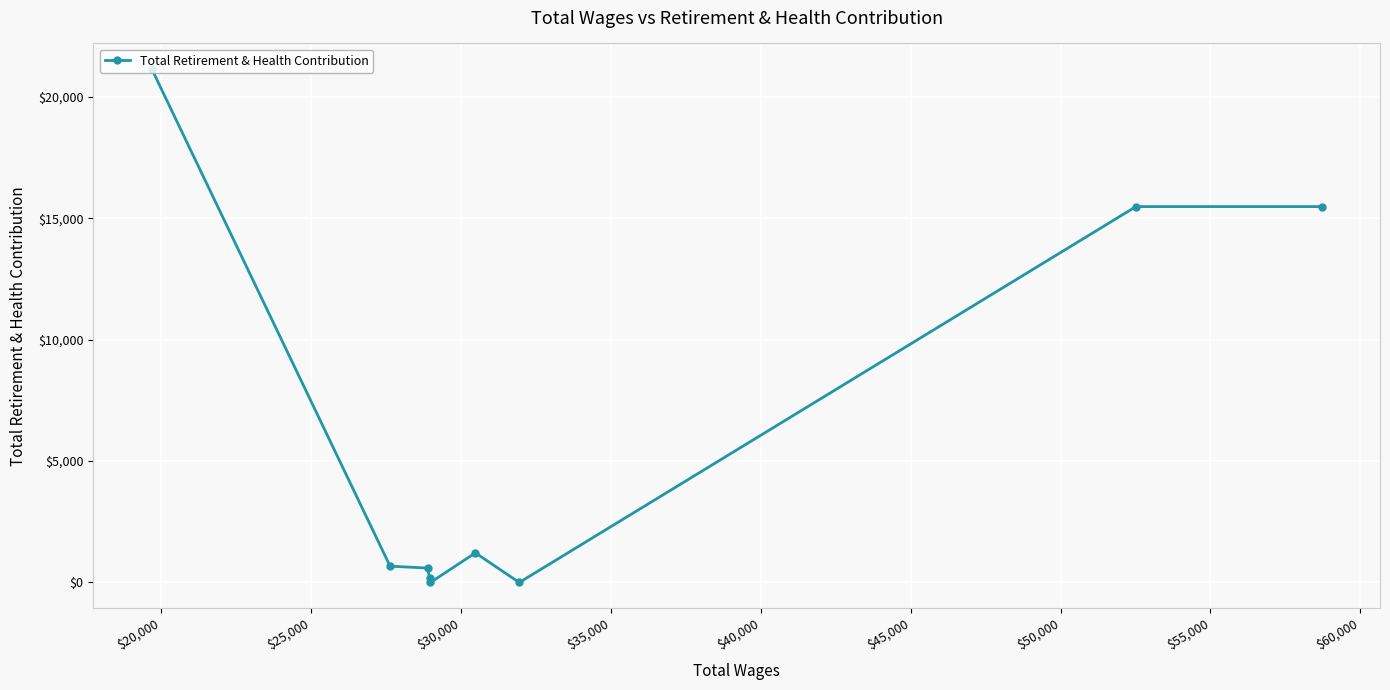

What is the average value?

6085